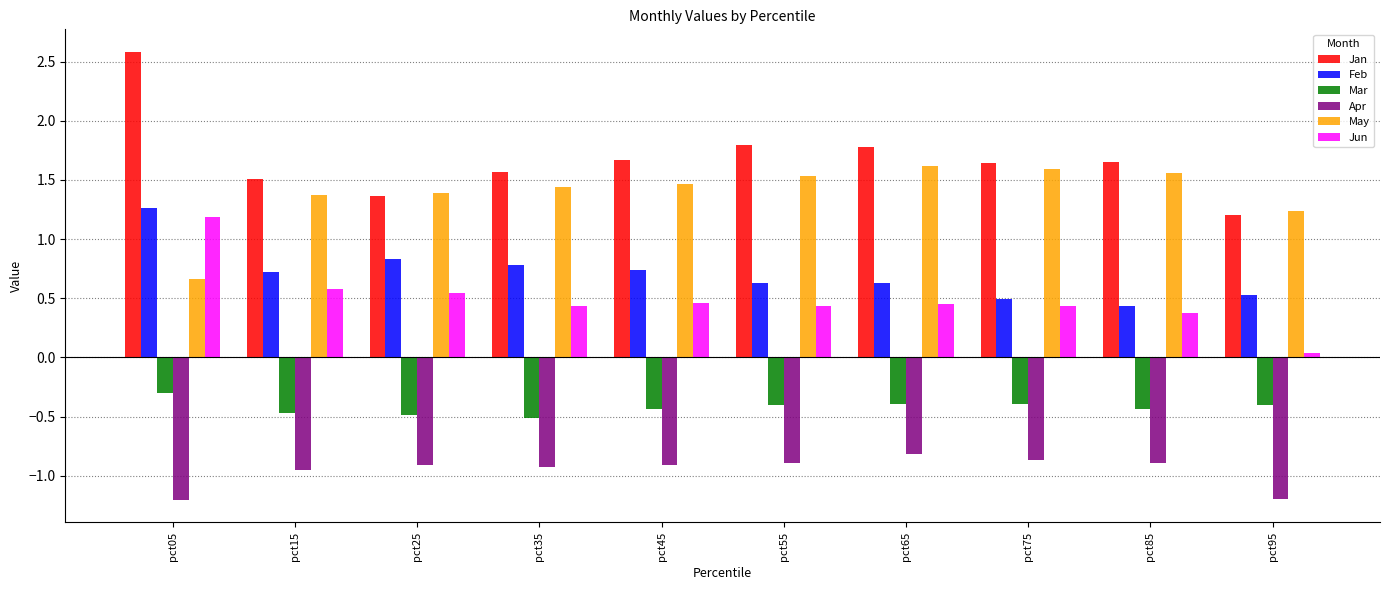

The May series shows 2.8 at pct65. True or false?

False